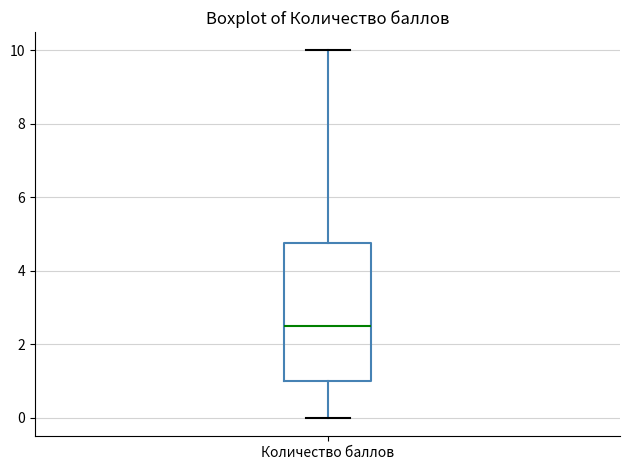

Transcribe this box plot: give where the median line is, the range the box spans, and where the two whiskers end, as read against the y-axis. The values are not printed on the chart, so give them approximately, as read against the axis.

median 2.6, box 1.0 to 4.8, whiskers 0.0 to 10.0